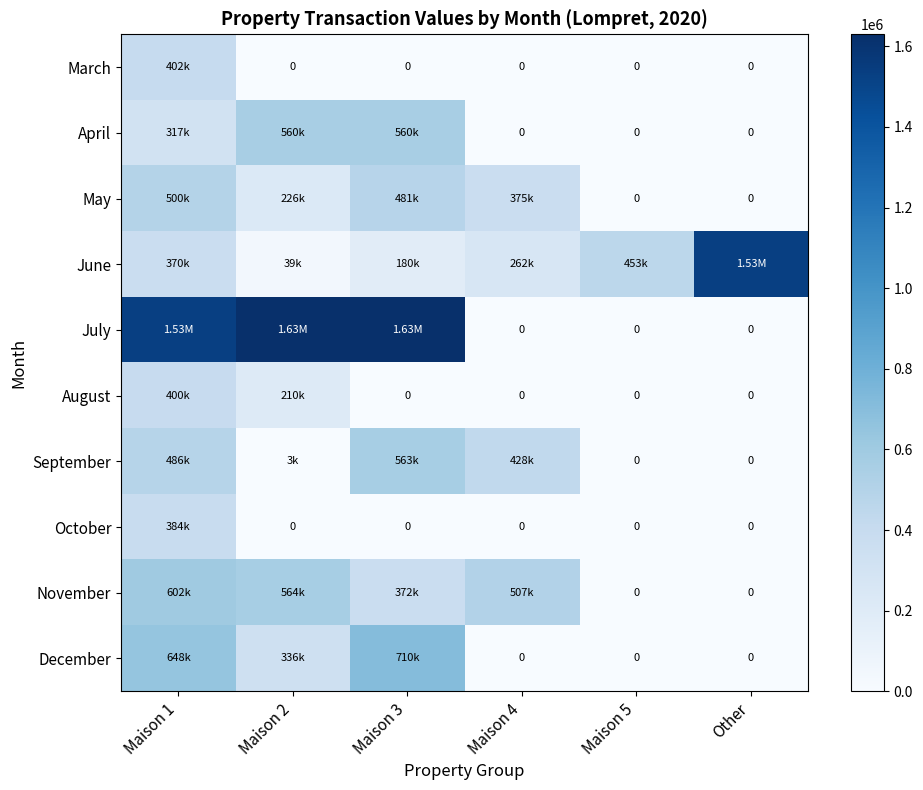

Between Maison 5 and Maison 3, which is larger?

Maison 5